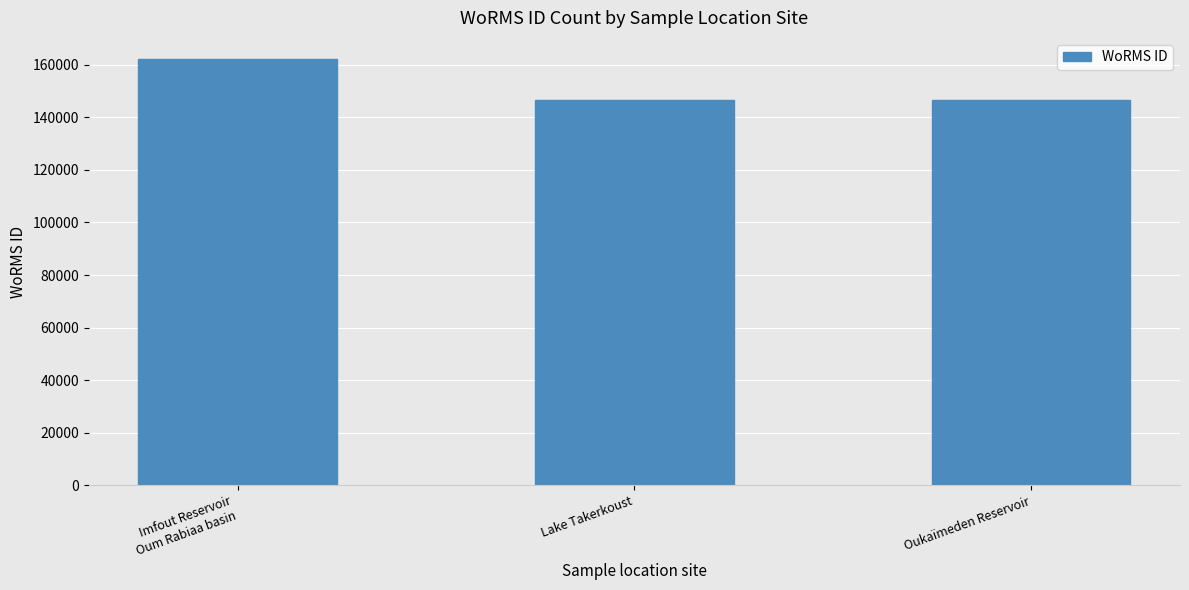

Approximately how many times larger is the value at Lake Takerkoust compared to Oukaïmeden Reservoir?

1.0